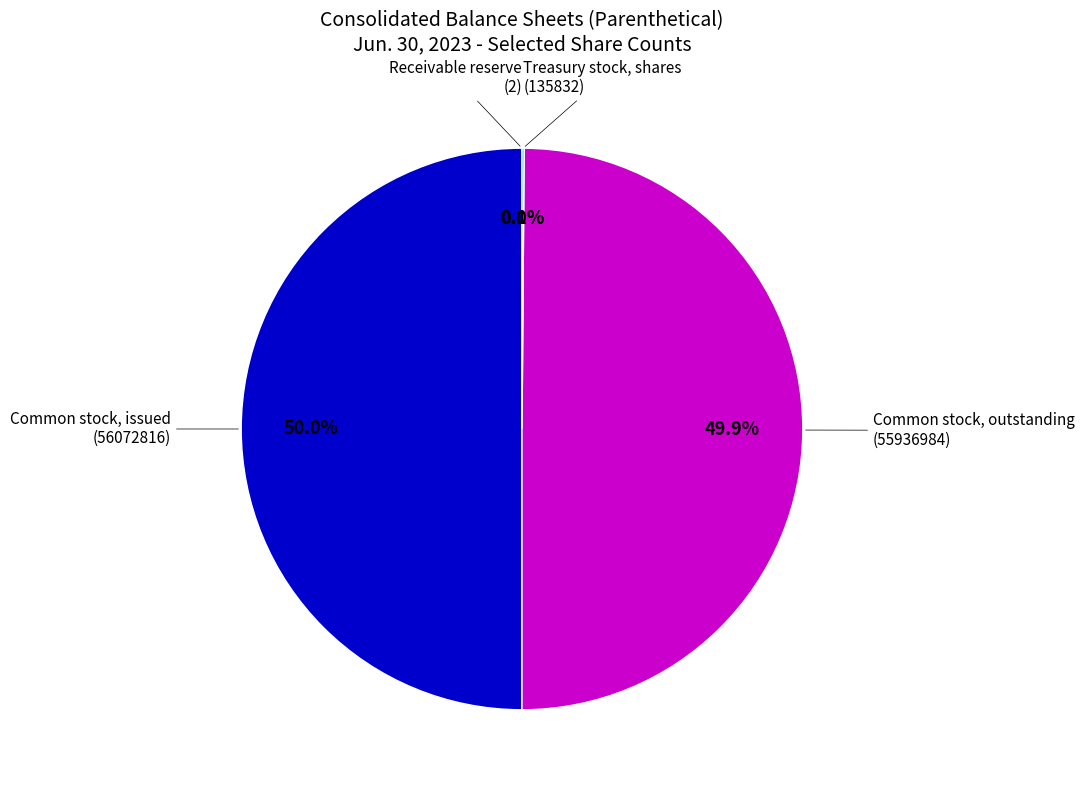

How many segments does this pie chart have?

4